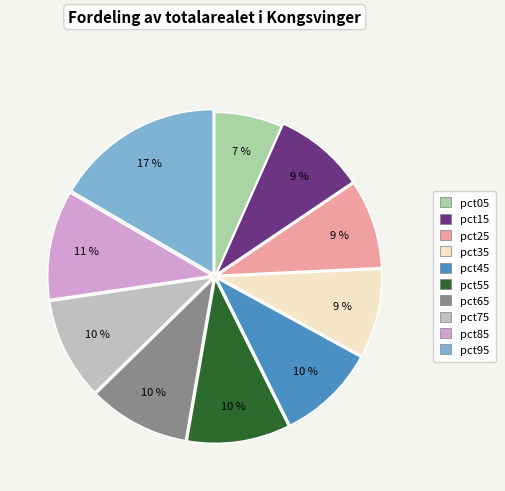

Which category has the smallest portion of the pie?

pct05